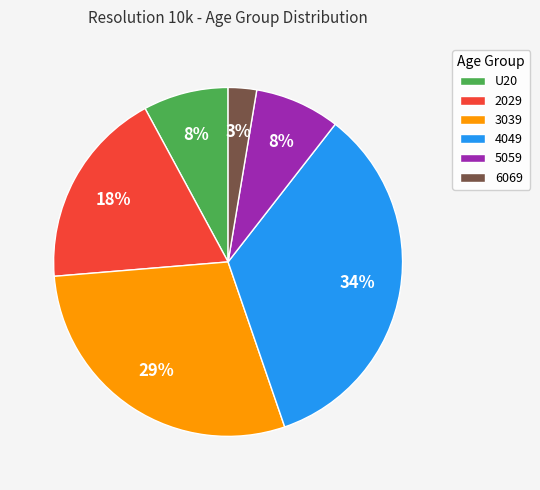

The 4049 slice represents 34% of the pie. True or false?

True